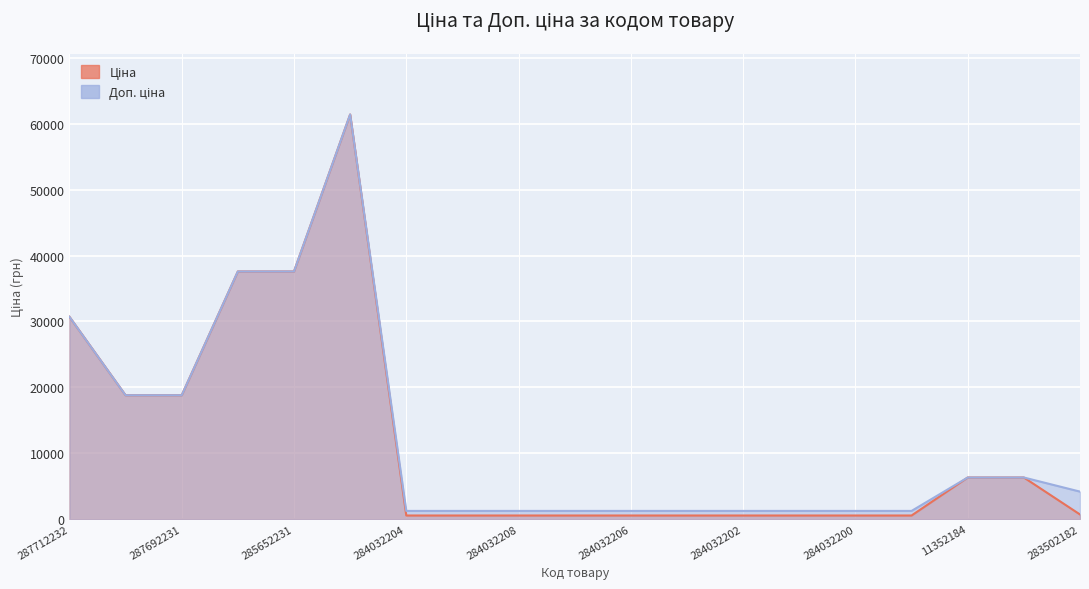

True or false: Ціна and Доп. ціна intersect in this chart.

False